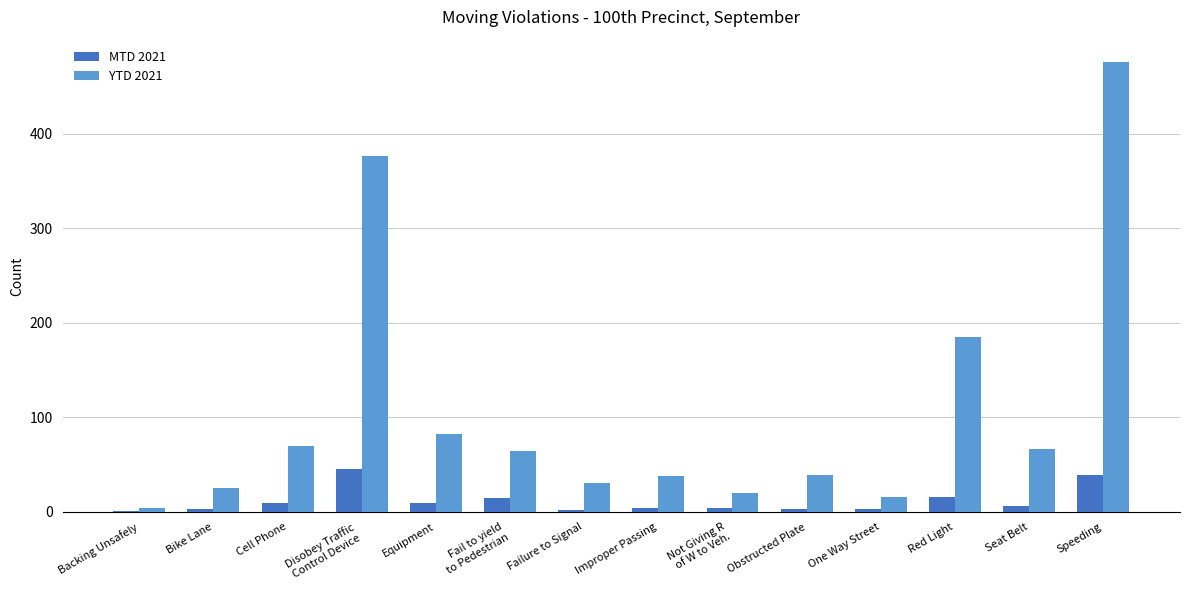

How many series are shown in this chart?

2